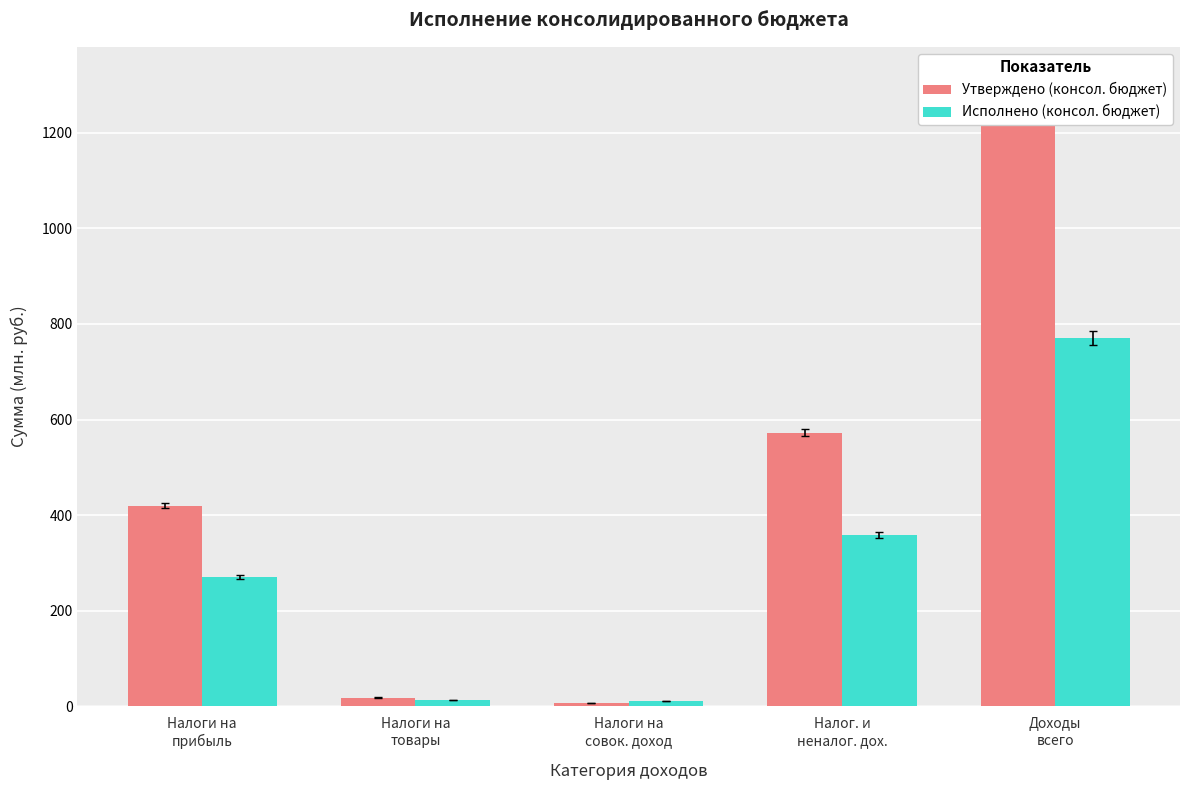

At how many categories does at least one series exceed 36?

3